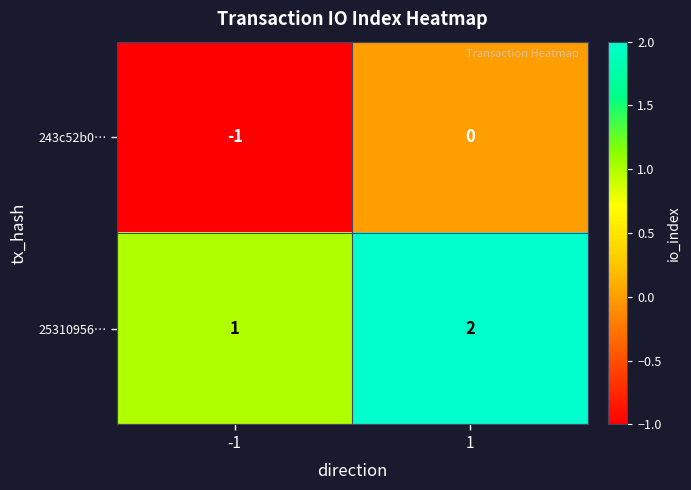

What is the sum of all 25310956… values?

3